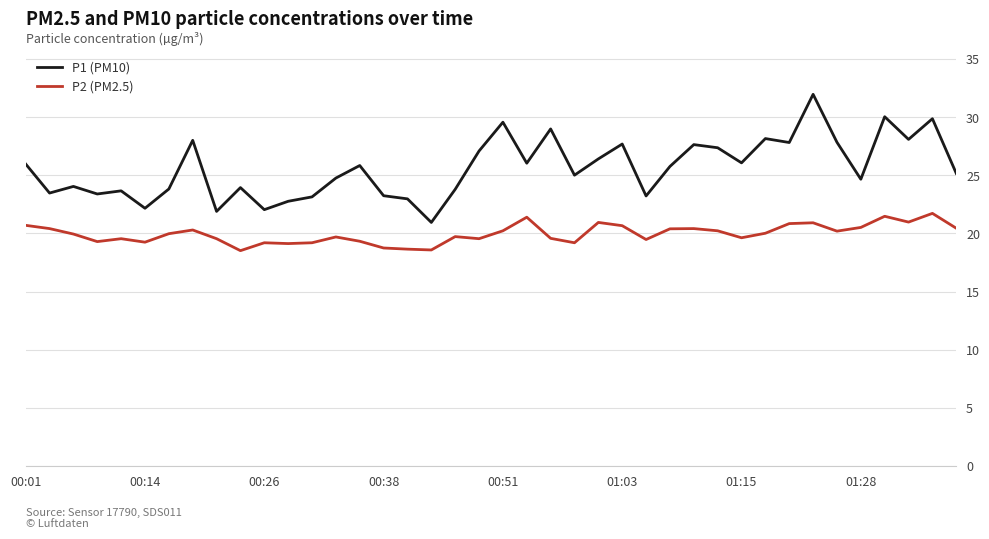

List the series in order of their overall mean, highest first.

P1 (PM10), P2 (PM2.5)